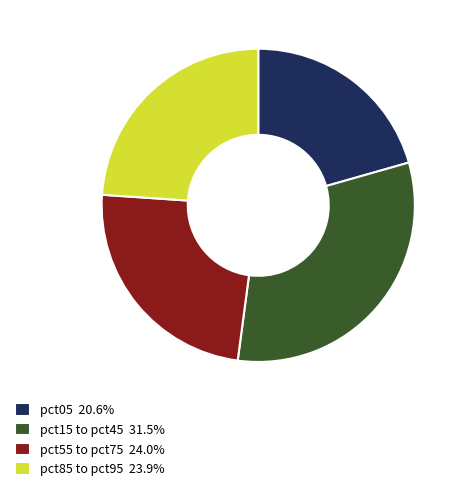

Is pct55 to pct75 24.0% the majority of the pie?

No